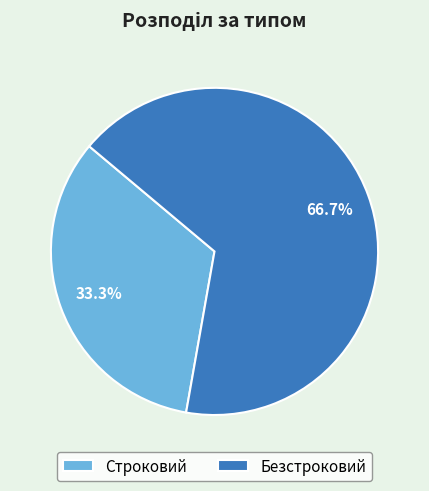

What is the ratio of the value at Безстроковий to the value at Строковий?

2.0